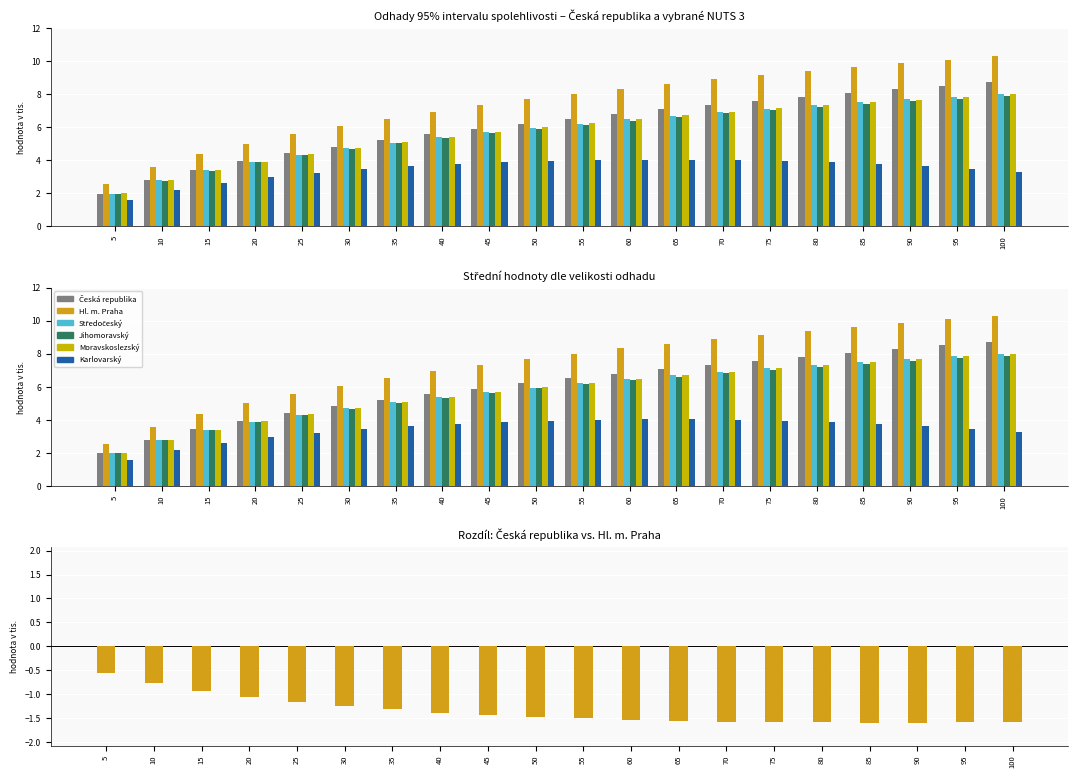

Reading left to right, transcribe all the data shown in this chart.

Česká republika: 5=2.0	10=2.8	15=3.4	20=3.9	25=4.4	30=4.8	35=5.2	40=5.5	45=5.9	50=6.2	55=6.5	60=6.8	65=7.1	70=7.3	75=7.6	80=7.8	85=8.1	90=8.3	95=8.5	100=8.7
Hl. m. Praha: 5=2.5	10=3.6	15=4.3	20=5.0	25=5.6	30=6.1	35=6.5	40=6.9	45=7.3	50=7.7	55=8.0	60=8.3	65=8.6	70=8.9	75=9.2	80=9.4	85=9.6	90=9.9	95=10.1	100=10.3
Středočeský: 5=2.0	10=2.8	15=3.4	20=3.9	25=4.3	30=4.7	35=5.0	40=5.4	45=5.7	50=6.0	55=6.2	60=6.5	65=6.7	70=6.9	75=7.1	80=7.3	85=7.5	90=7.7	95=7.8	100=8.0
Jihomoravský: 5=2.0	10=2.8	15=3.4	20=3.9	25=4.3	30=4.7	35=5.0	40=5.3	45=5.6	50=5.9	55=6.2	60=6.4	65=6.6	70=6.8	75=7.0	80=7.2	85=7.4	90=7.5	95=7.7	100=7.9
Moravskoslezský: 5=2.0	10=2.8	15=3.4	20=3.9	25=4.3	30=4.7	35=5.1	40=5.4	45=5.7	50=6.0	55=6.2	60=6.5	65=6.7	70=6.9	75=7.1	80=7.3	85=7.5	90=7.7	95=7.8	100=8.0
Karlovarský: 5=1.6	10=2.2	15=2.6	20=3.0	25=3.2	30=3.4	35=3.6	40=3.8	45=3.9	50=3.9	55=4.0	60=4.0	65=4.0	70=4.0	75=4.0	80=3.9	85=3.8	90=3.6	95=3.5	100=3.2